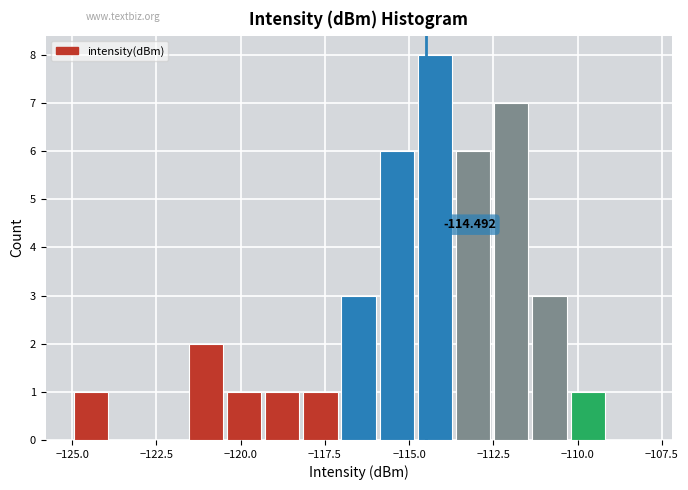

Read against the x-axis, roughly where is the centre of the tallest bar?

-114.0